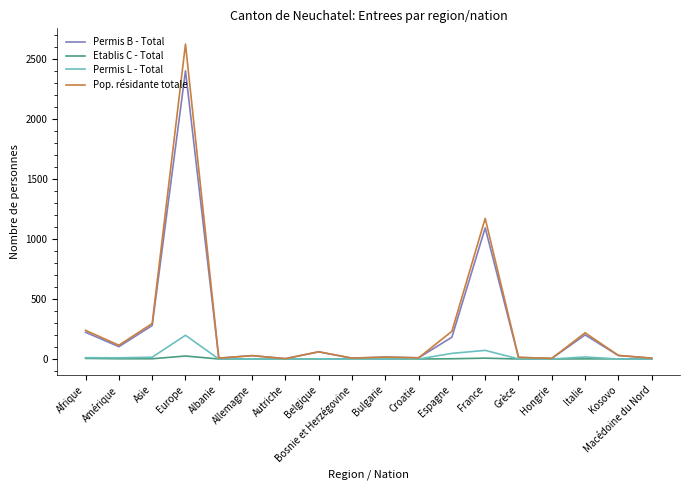

The value of Etablis C - Total at Europe is 25. True or false?

True